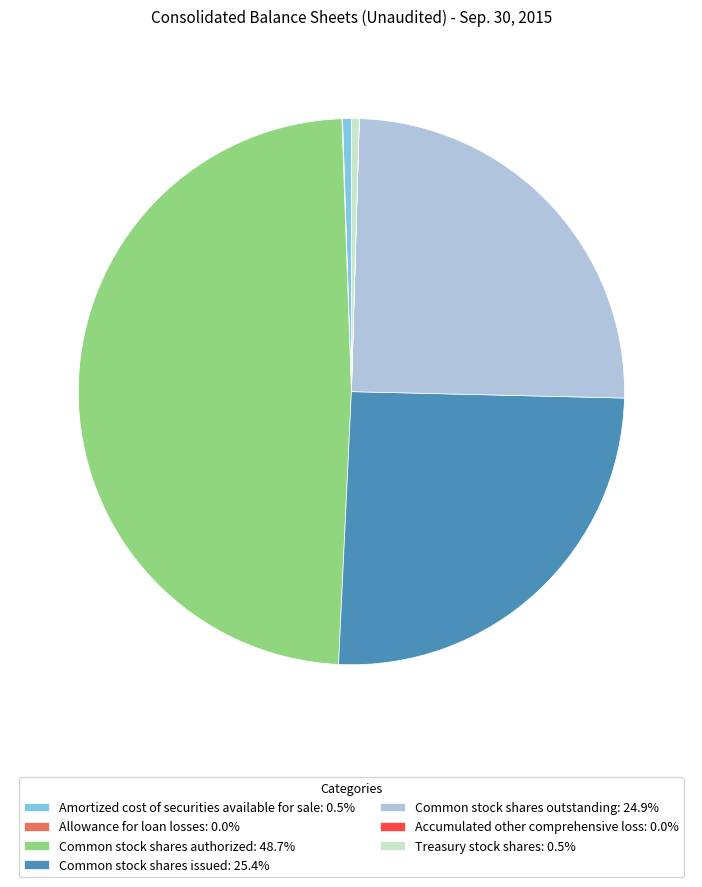

Is there any slice that represents more than half of the pie?

No